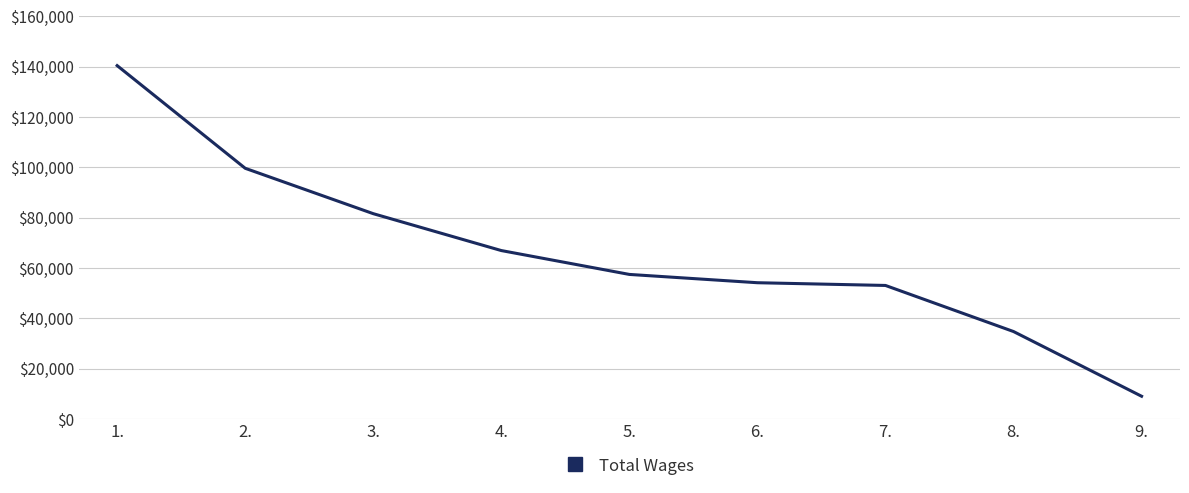

What is the difference between the maximum and minimum values?

131419